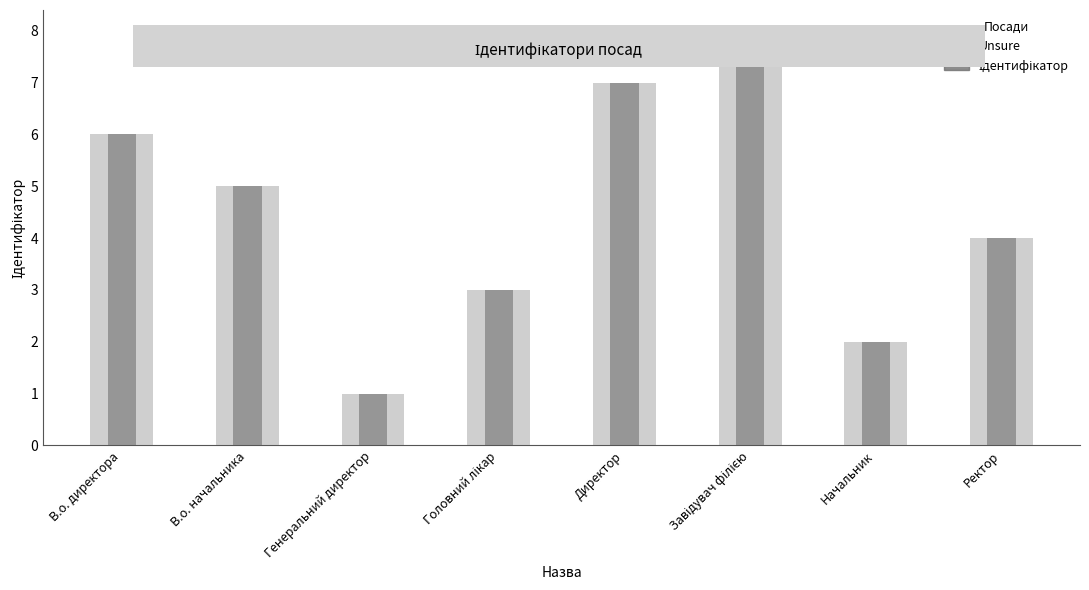

What is the average value?

4